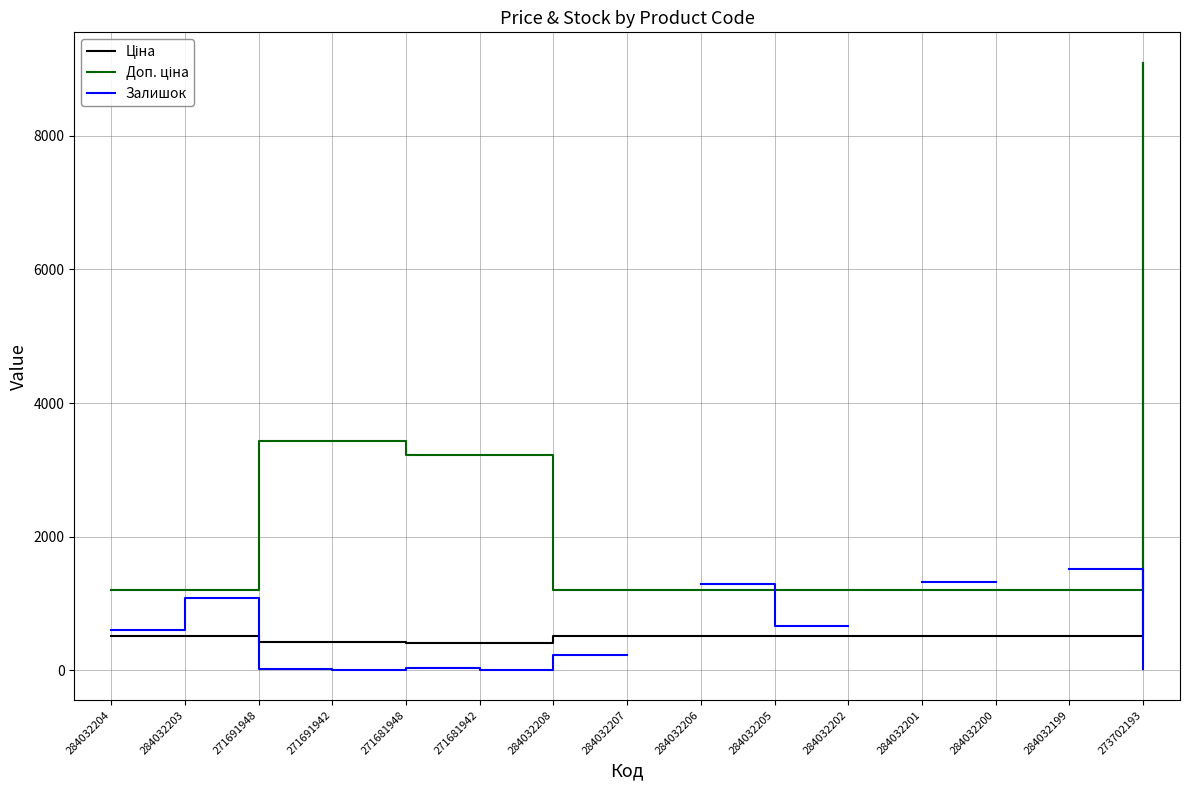

How many lines are shown in the chart?

3